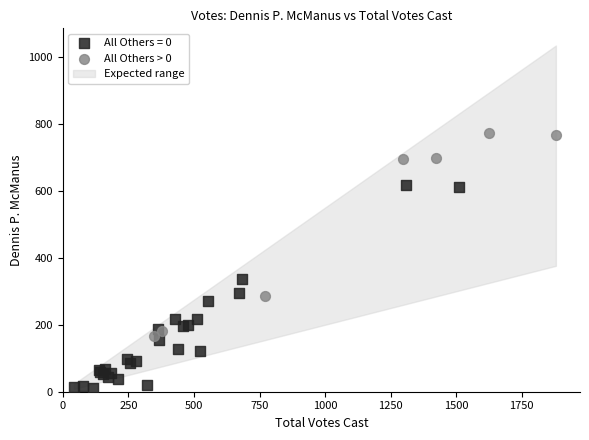

Which series contains the lowest Y value?

All Others = 0